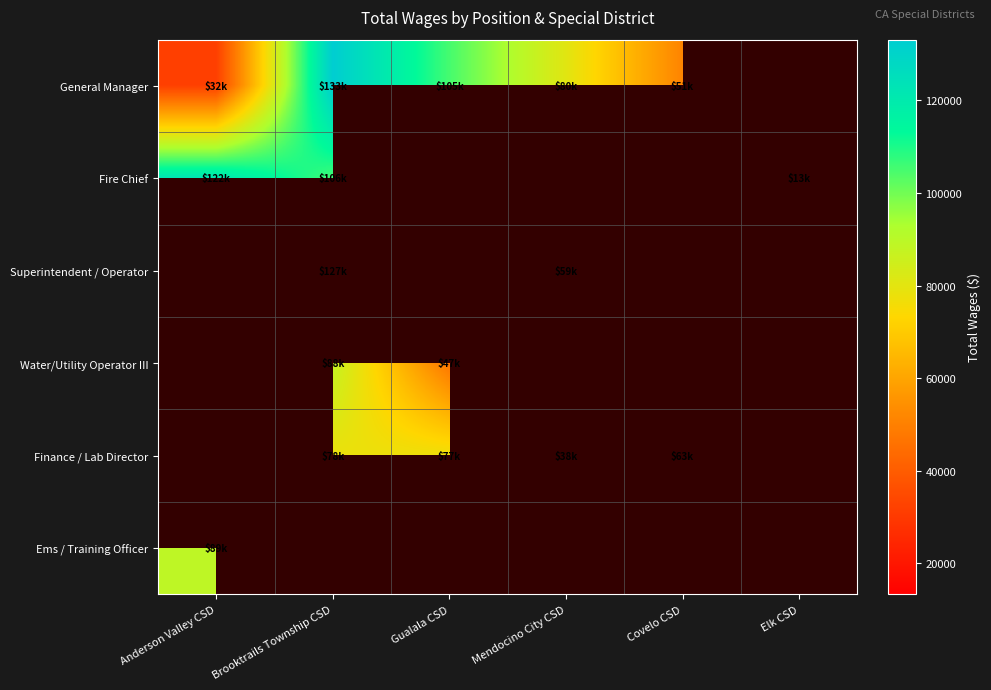

Which label corresponds to the largest value in the chart?

Brooktrails Township CSD